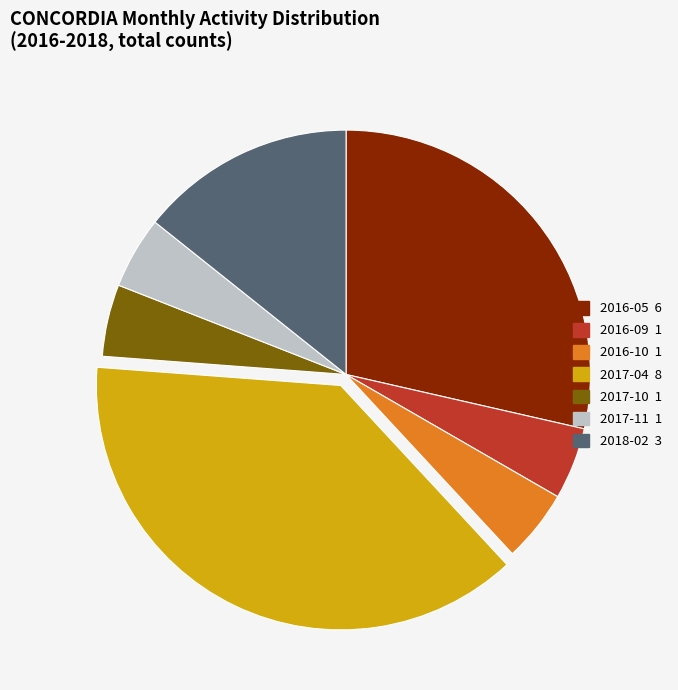

Which has a higher value, 2018-02 or 2016-05?

2016-05